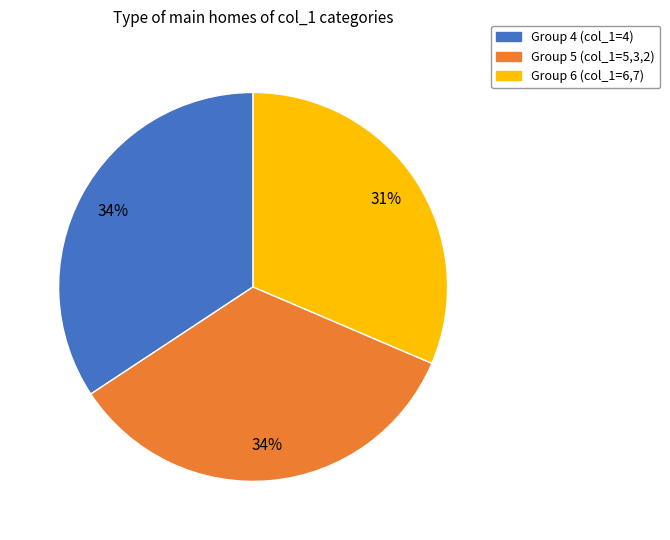

To the nearest percent, what is the average slice percentage?

33%